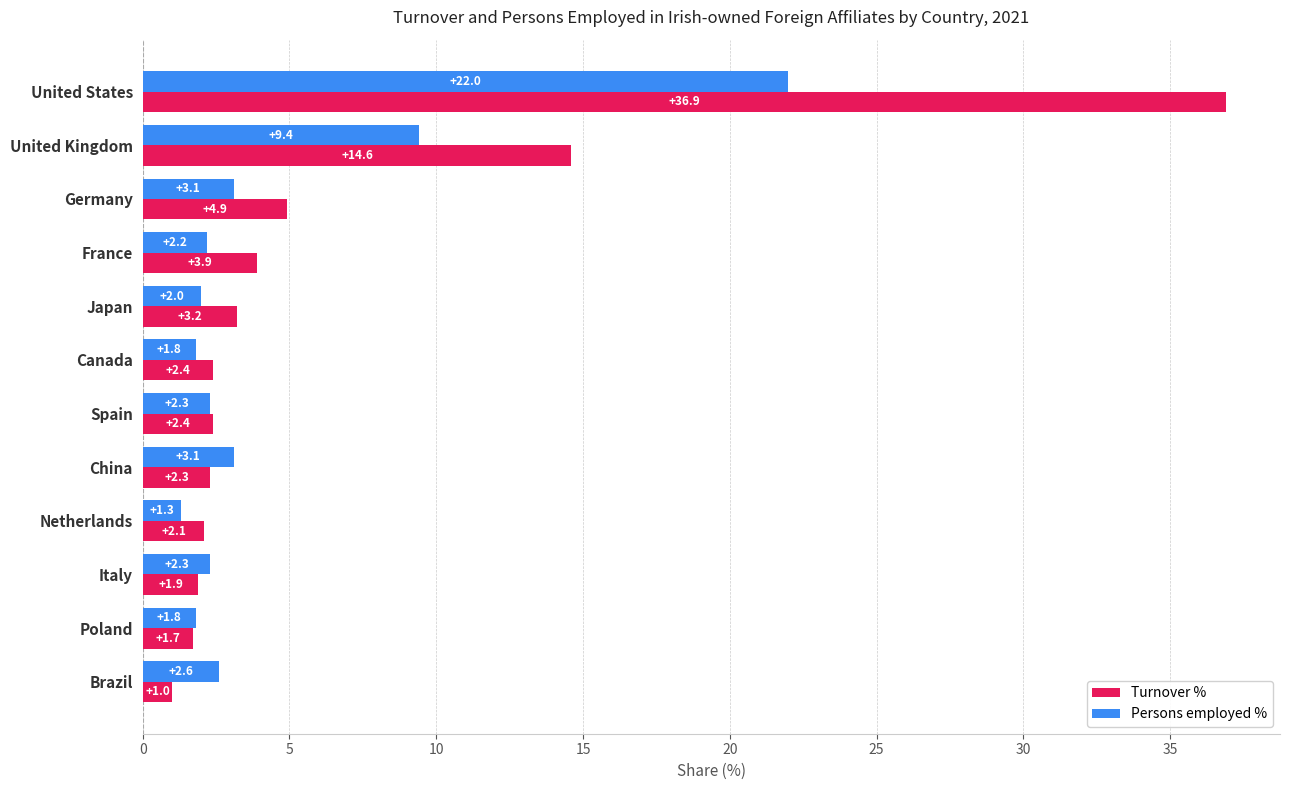

What is the sum of all Persons employed % values?

53.9